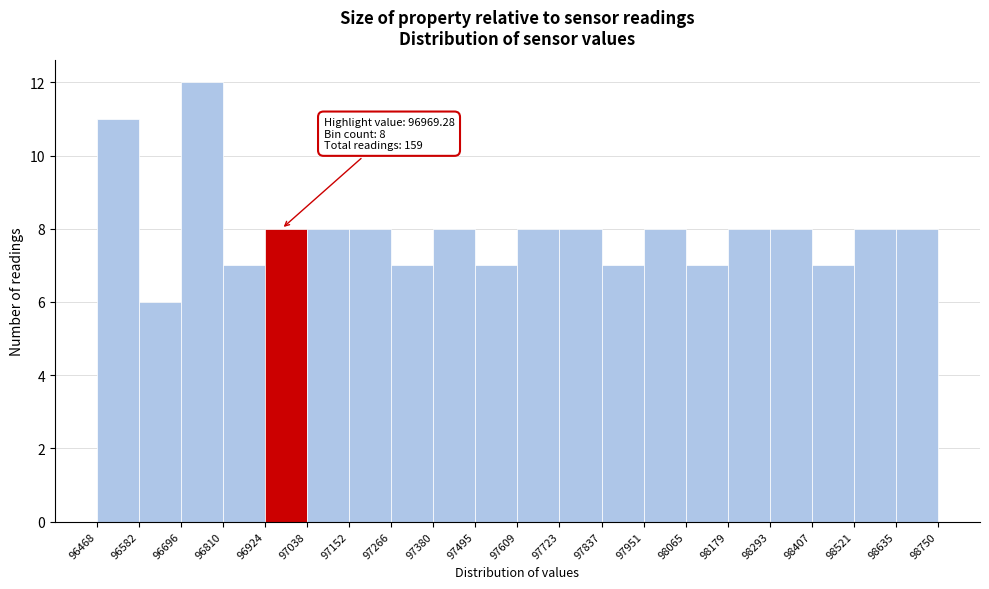

Which range on the x-axis has the tallest bar?

96696 to 96810